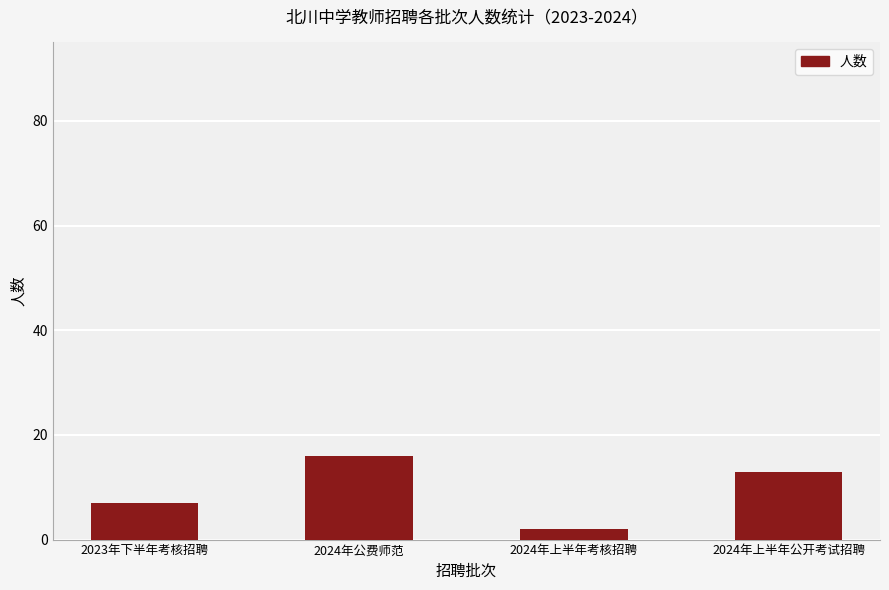

List the labels in order of value, largest first.

2024年公费师范, 2024年上半年公开考试招聘, 2023年下半年考核招聘, 2024年上半年考核招聘